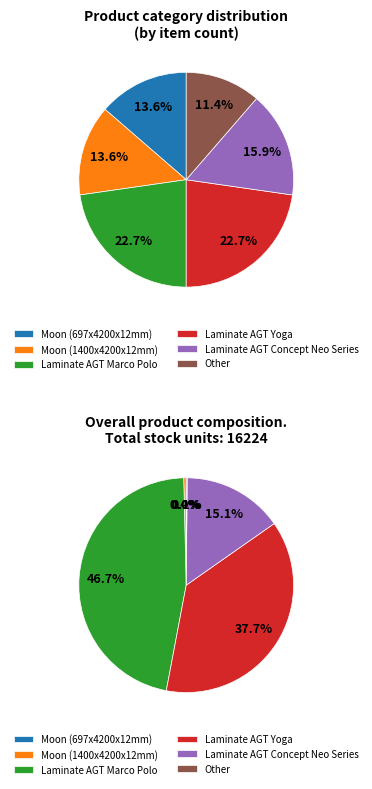

How many slices are in this pie chart?

6